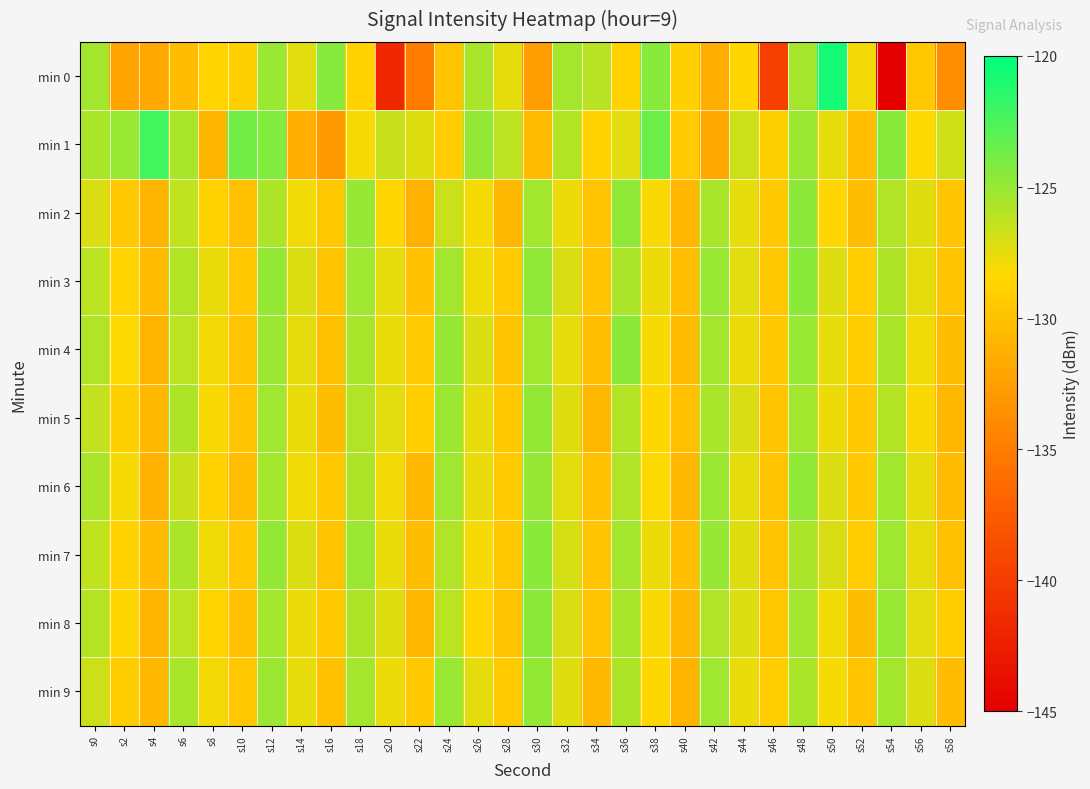

Reading left to right, extract all data points from this chart.

min 0: s0=-125.4	s2=-132.1	s4=-131.8	s6=-130.4	s8=-128.6	s10=-128.9	s12=-125.1	s14=-127.4	s16=-124.4	s18=-128.8	s20=-141.6	s22=-134.9	s24=-129.8	s26=-125.5	s28=-127.5	s30=-132.5	s32=-125.4	s34=-126.0	s36=-128.8	s38=-124.5	s40=-129.0	s42=-131.3	s44=-128.5	s46=-139.7	s48=-125.4	s50=-120.7	s52=-128.0	s54=-145.3	s56=-129.5	s58=-133.8
min 1: s0=-125.6	s2=-125.1	s4=-122.2	s6=-125.5	s8=-130.9	s10=-123.8	s12=-124.2	s14=-131.4	s16=-133.0	s18=-128.1	s20=-126.5	s22=-127.3	s24=-129.1	s26=-124.8	s28=-126.2	s30=-130.5	s32=-125.9	s34=-128.7	s36=-127.4	s38=-123.6	s40=-129.3	s42=-131.8	s44=-126.7	s46=-128.9	s48=-125.1	s50=-127.6	s52=-130.2	s54=-124.5	s56=-128.3	s58=-126.8
min 2: s0=-127.2	s2=-129.5	s4=-131.0	s6=-126.3	s8=-128.8	s10=-130.1	s12=-125.7	s14=-127.9	s16=-129.6	s18=-124.9	s20=-128.4	s22=-131.2	s24=-126.6	s26=-128.1	s28=-130.7	s30=-125.3	s32=-127.8	s34=-129.9	s36=-124.7	s38=-128.2	s40=-130.8	s42=-125.5	s44=-127.6	s46=-129.4	s48=-124.6	s50=-128.5	s52=-130.3	s54=-125.8	s56=-127.3	s58=-129.7
min 3: s0=-126.1	s2=-128.6	s4=-130.4	s6=-125.9	s8=-127.7	s10=-129.5	s12=-124.8	s14=-127.2	s16=-129.8	s18=-125.2	s20=-127.6	s22=-130.0	s24=-125.4	s26=-127.9	s28=-129.3	s30=-124.7	s32=-127.1	s34=-129.9	s36=-125.6	s38=-127.8	s40=-130.2	s42=-125.0	s44=-127.4	s46=-129.6	s48=-124.5	s50=-127.3	s52=-129.1	s54=-125.7	s56=-127.5	s58=-129.8
min 4: s0=-125.8	s2=-128.3	s4=-130.9	s6=-126.2	s8=-128.0	s10=-129.7	s12=-125.1	s14=-127.5	s16=-130.1	s18=-125.5	s20=-127.7	s22=-129.3	s24=-124.9	s26=-127.2	s28=-129.8	s30=-125.3	s32=-127.6	s34=-130.2	s36=-124.6	s38=-128.1	s40=-130.5	s42=-125.4	s44=-127.8	s46=-129.4	s48=-125.0	s50=-127.6	s52=-129.2	s54=-125.6	s56=-127.9	s58=-130.3
min 5: s0=-126.4	s2=-128.9	s4=-130.6	s6=-125.7	s8=-128.2	s10=-129.8	s12=-125.2	s14=-127.7	s16=-130.3	s18=-125.8	s20=-127.4	s22=-129.0	s24=-125.1	s26=-127.6	s28=-129.5	s30=-124.8	s32=-127.3	s34=-130.7	s36=-125.9	s38=-128.4	s40=-130.1	s42=-125.5	s44=-127.1	s46=-129.7	s48=-125.3	s50=-127.8	s52=-129.6	s54=-125.9	s56=-128.2	s58=-130.8
min 6: s0=-125.6	s2=-128.1	s4=-131.3	s6=-126.5	s8=-128.7	s10=-130.2	s12=-125.4	s14=-127.9	s16=-129.5	s18=-125.7	s20=-128.0	s22=-130.6	s24=-125.2	s26=-127.7	s28=-129.3	s30=-124.9	s32=-127.4	s34=-130.0	s36=-125.8	s38=-128.3	s40=-130.7	s42=-125.1	s44=-127.5	s46=-129.9	s48=-124.7	s50=-127.2	s52=-129.4	s54=-125.3	s56=-127.6	s58=-130.5
min 7: s0=-126.3	s2=-128.8	s4=-130.4	s6=-125.6	s8=-127.9	s10=-129.5	s12=-124.8	s14=-127.2	s16=-129.8	s18=-125.1	s20=-127.7	s22=-130.3	s24=-125.8	s26=-128.1	s28=-129.6	s30=-124.5	s32=-127.0	s34=-129.7	s36=-125.4	s38=-127.8	s40=-130.2	s42=-124.9	s44=-127.3	s46=-129.9	s48=-125.6	s50=-127.1	s52=-129.2	s54=-125.2	s56=-127.5	s58=-130.1
min 8: s0=-125.9	s2=-128.4	s4=-131.0	s6=-126.2	s8=-128.6	s10=-130.0	s12=-125.3	s14=-127.8	s16=-129.4	s18=-125.7	s20=-127.3	s22=-130.8	s24=-126.1	s26=-128.5	s28=-129.9	s30=-124.6	s32=-127.1	s34=-129.8	s36=-125.5	s38=-128.2	s40=-130.6	s42=-125.8	s44=-127.2	s46=-129.6	s48=-125.4	s50=-127.9	s52=-130.3	s54=-125.0	s56=-127.4	s58=-129.2
min 9: s0=-126.7	s2=-129.2	s4=-130.8	s6=-125.5	s8=-128.0	s10=-129.6	s12=-125.1	s14=-127.6	s16=-130.0	s18=-125.4	s20=-127.8	s22=-129.4	s24=-125.0	s26=-127.5	s28=-129.3	s30=-124.8	s32=-127.3	s34=-130.6	s36=-125.7	s38=-128.4	s40=-130.9	s42=-125.2	s44=-127.7	s46=-129.1	s48=-125.6	s50=-128.1	s52=-129.8	s54=-125.3	s56=-127.2	s58=-130.4